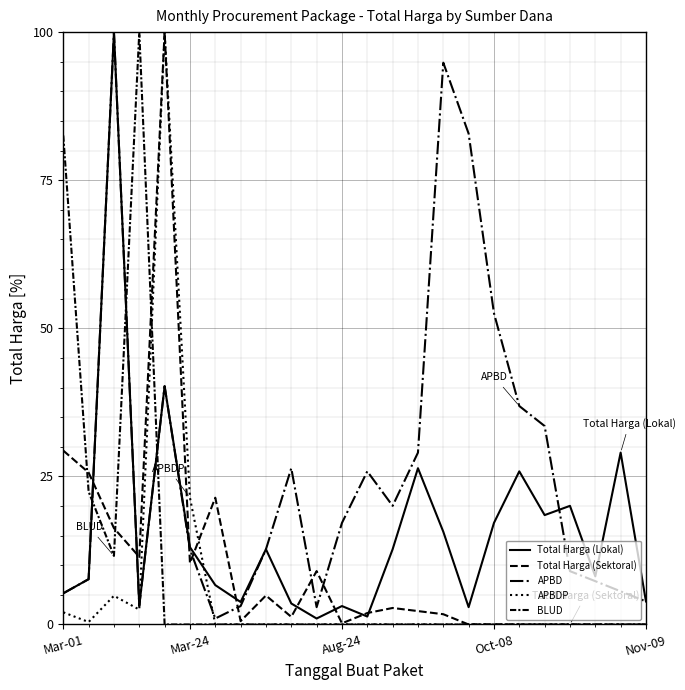

What is the difference between the maximum and minimum values in the APBD series?

99.0